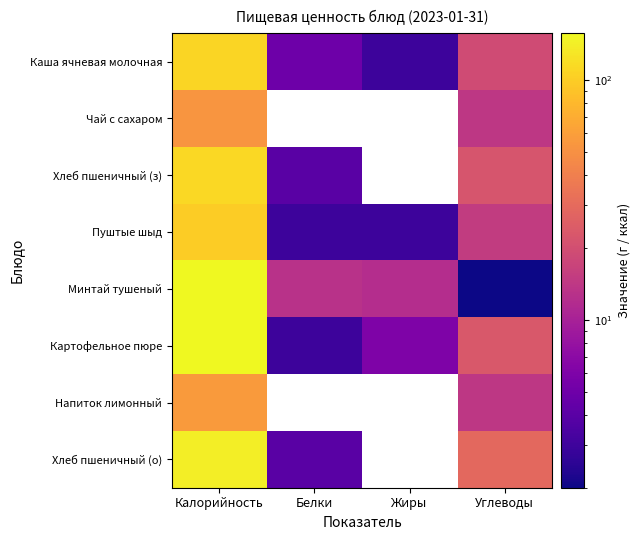

List the labels in order of Каша ячневая молочная value, largest first.

Калорийность, Углеводы, Белки, Жиры